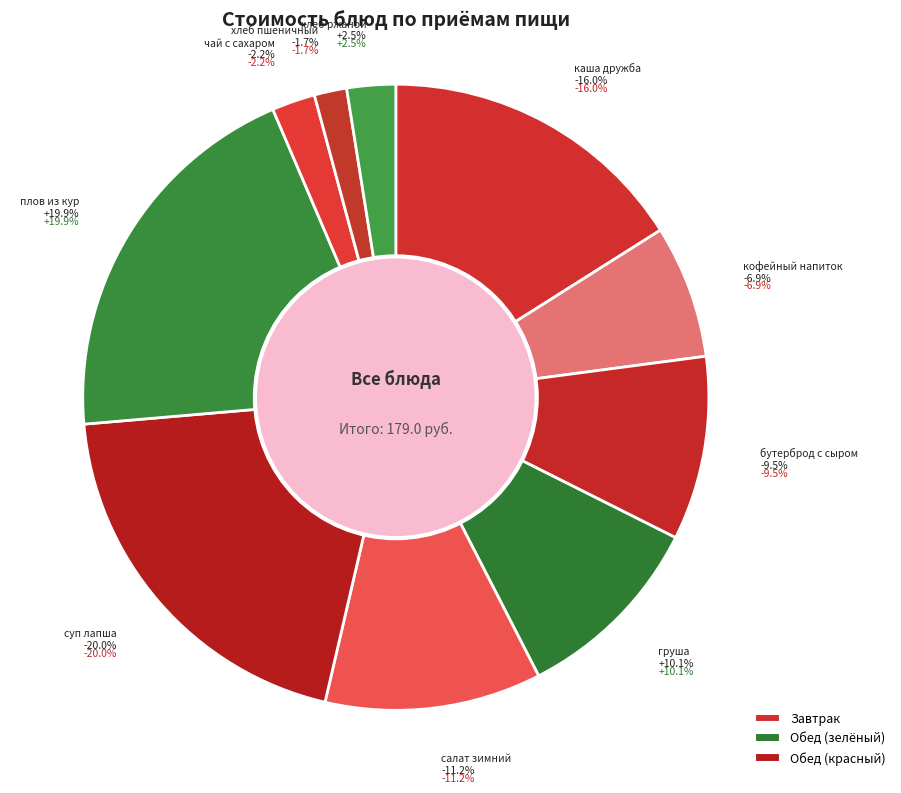

To the nearest percent, what is the difference between the largest and smallest slice percentages?

18%